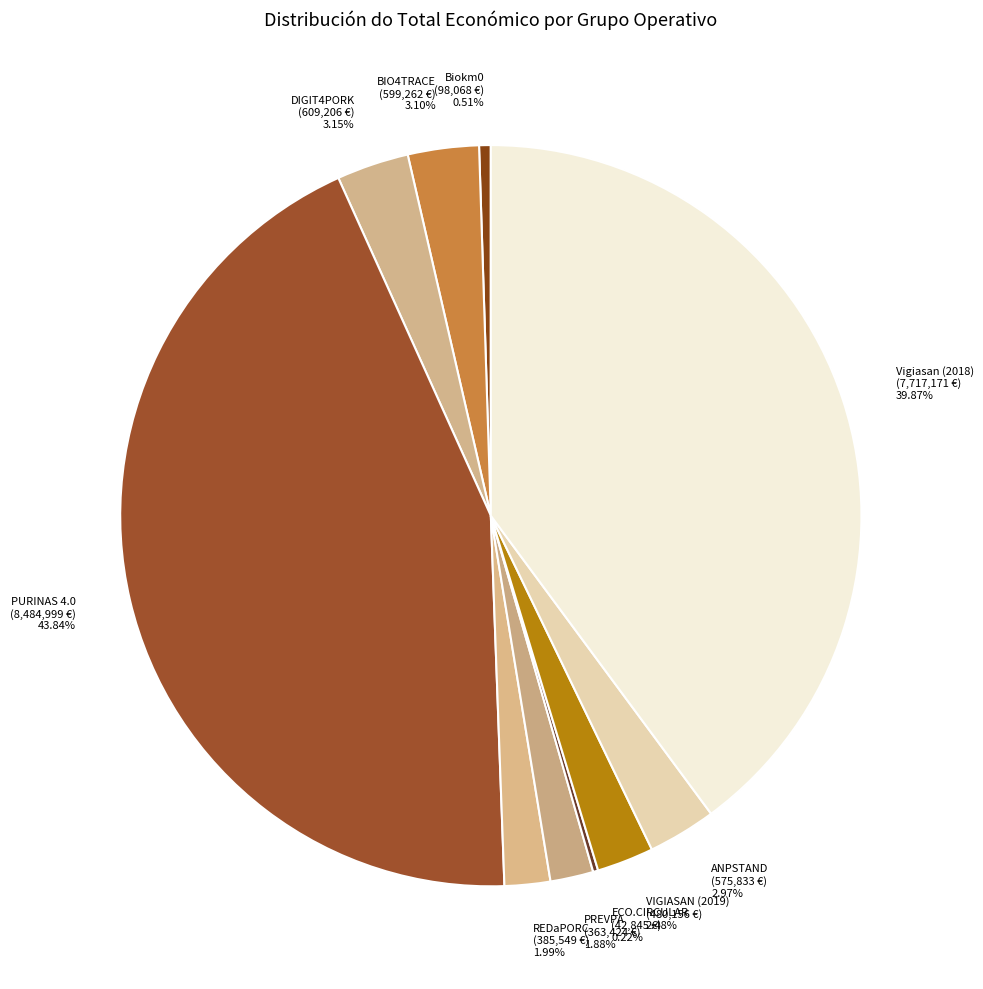

Between ANPSTAND and PREVPA, which is larger?

ANPSTAND